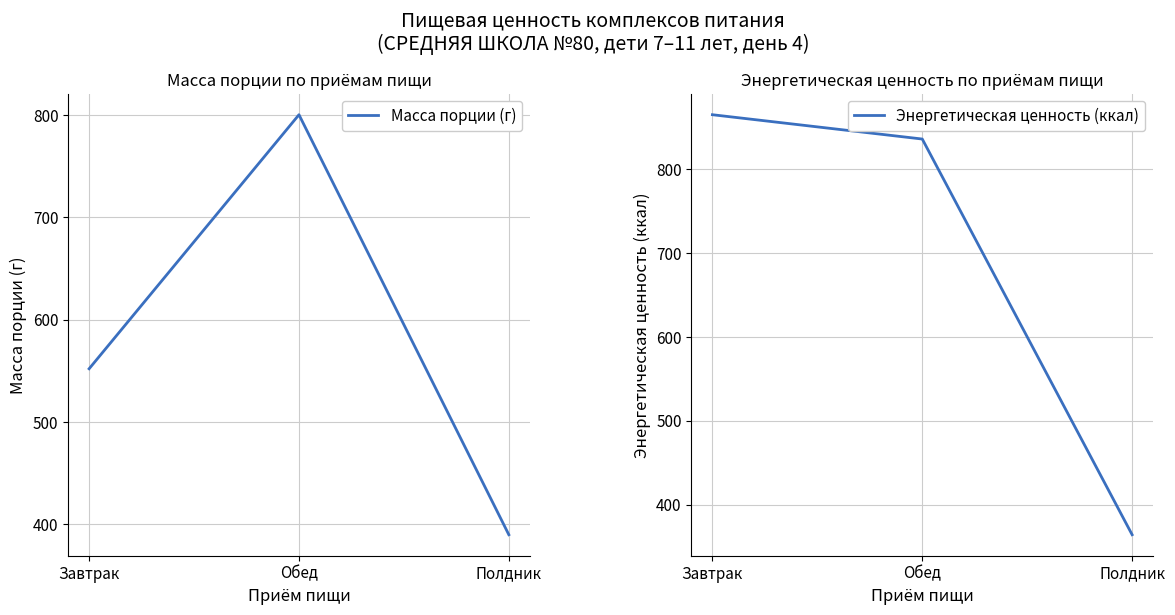

What is the label of the 3rd point from the right?

Завтрак